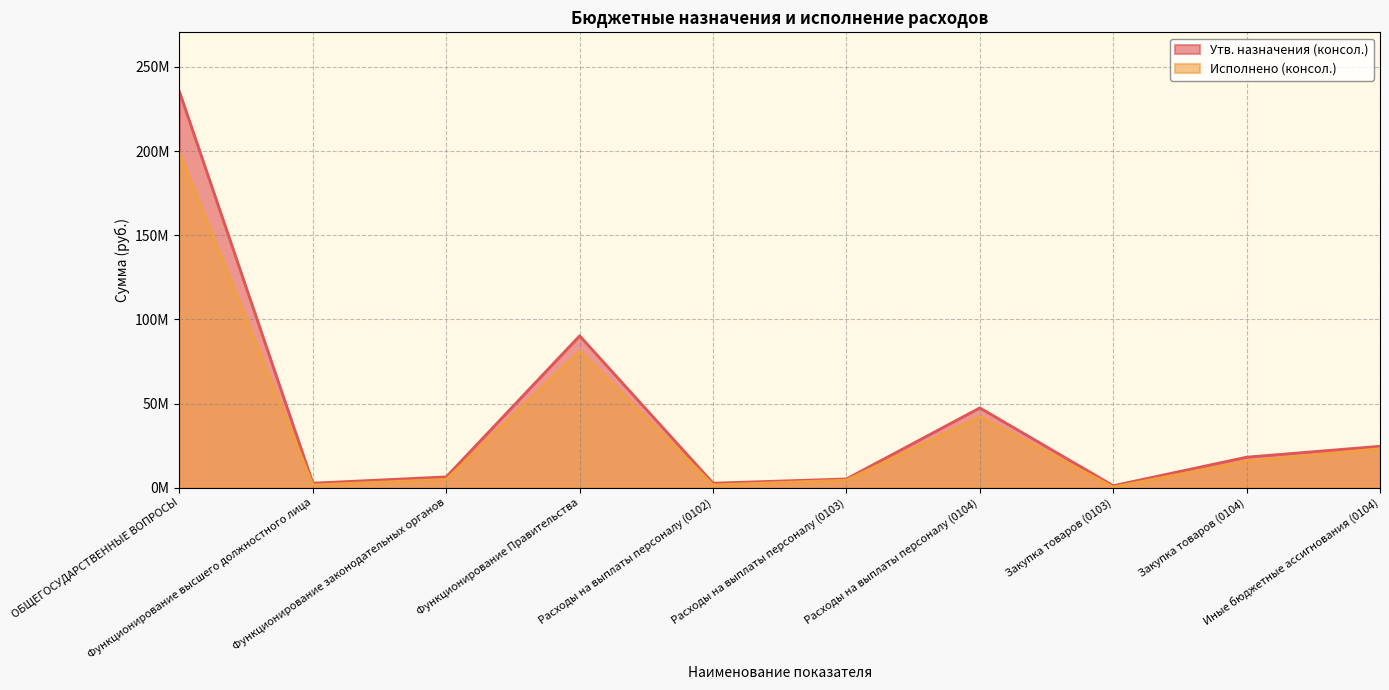

Count the number of categories in the chart.

10